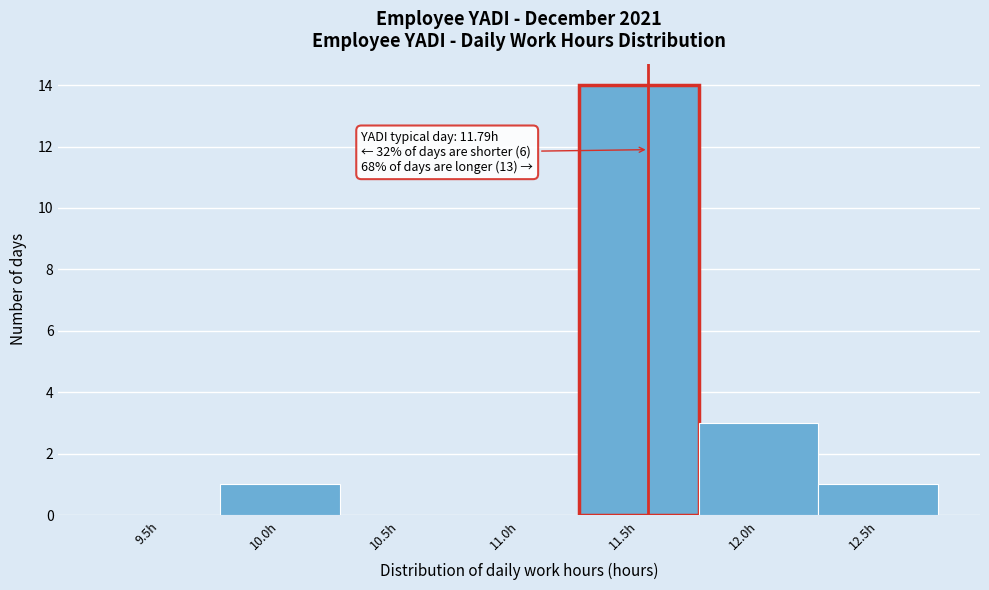

Reading left to right, transcribe all the data shown in this chart.

9.5h=0	10.0h=1	10.5h=0	11.0h=0	11.5h=14	12.0h=3	12.5h=1